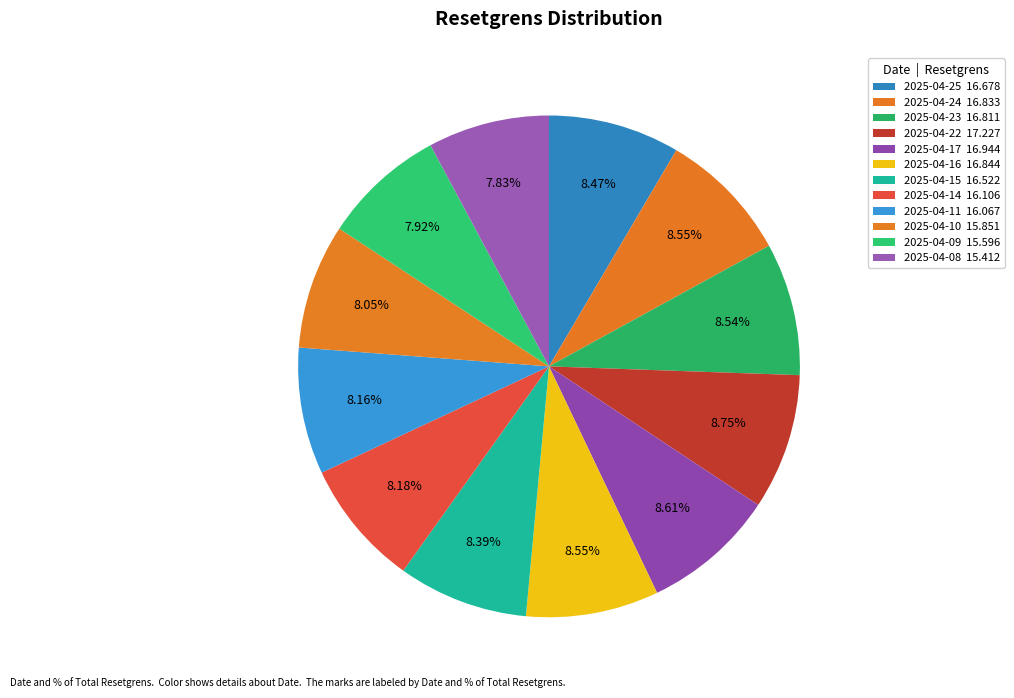

To the nearest percent, what is the difference between the largest and smallest slice percentages?

1%